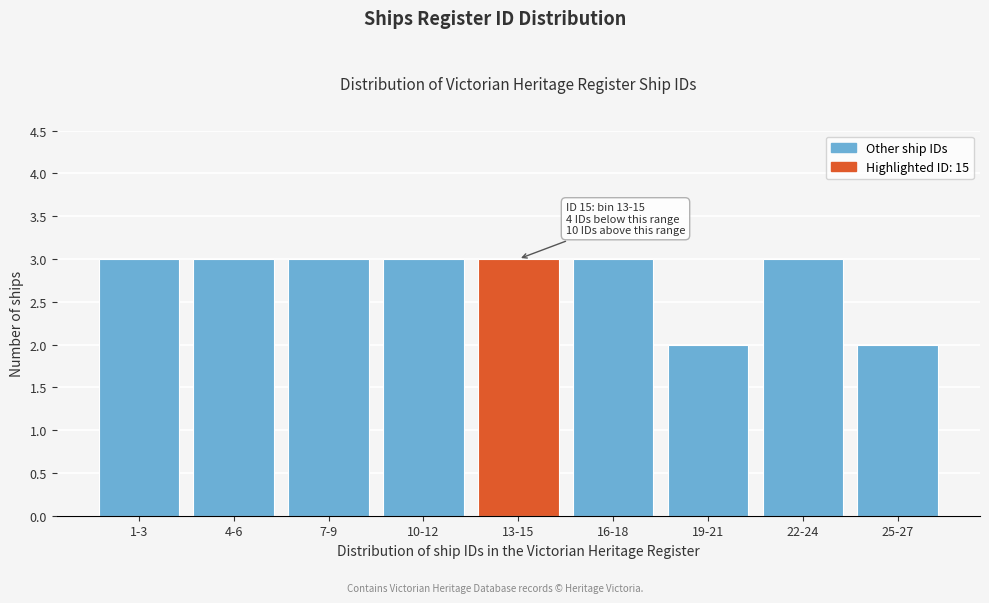

Reading right to left, transcribe all the data shown in this chart.

2	3	2	3	3	3	3	3	3